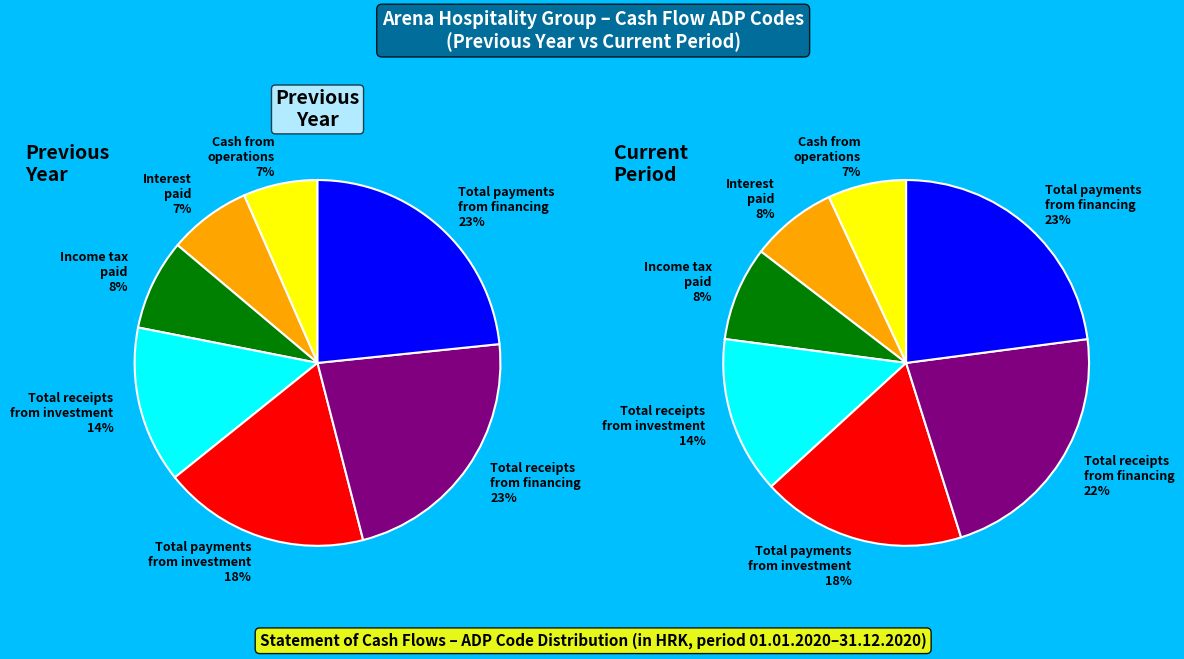

What portion of the pie excludes Interest paid?

92.7%